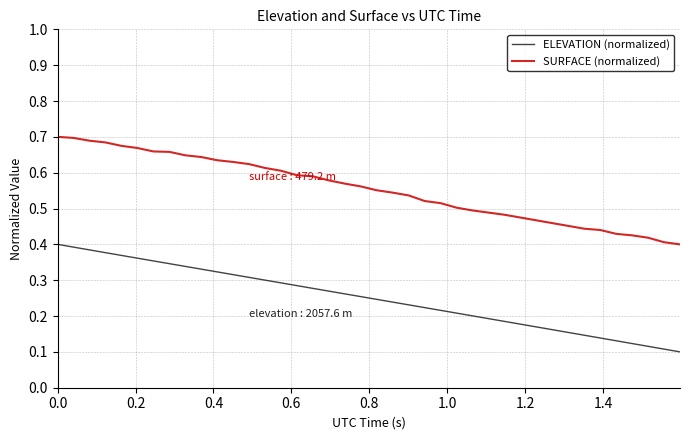

True or false: SURFACE (normalized) and ELEVATION (normalized) intersect in this chart.

False